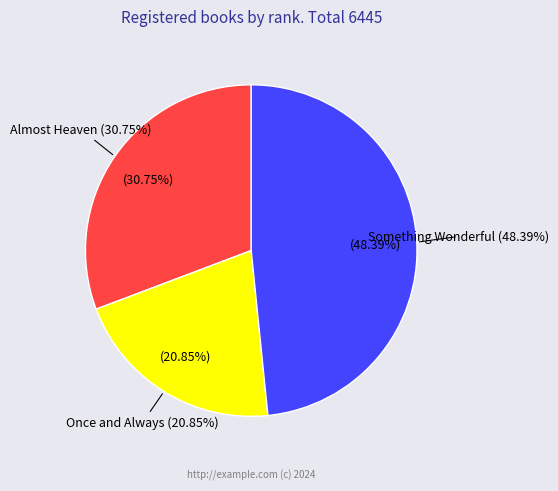

To the nearest percent, what portion does 2 - Once and Always represent?

21%